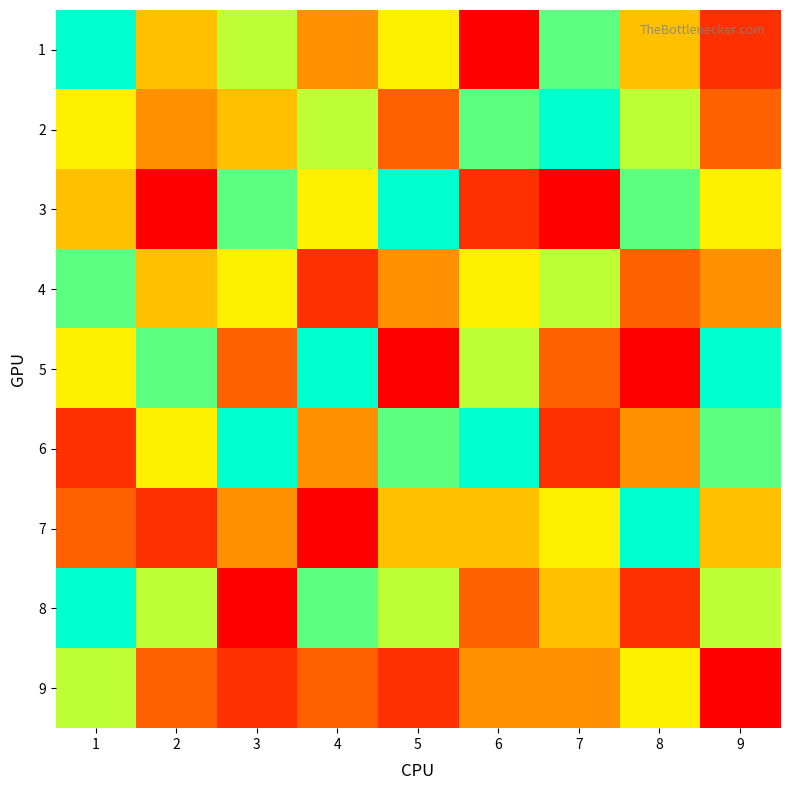

Reading right to left, list all the values displayed in this chart.

1: 9=2	8=5	7=8	6=1	5=6	4=4	3=7	2=5	1=9
2: 9=3	8=7	7=9	6=8	5=3	4=7	3=5	2=4	1=6
3: 9=6	8=8	7=1	6=2	5=9	4=6	3=8	2=1	1=5
4: 9=4	8=3	7=7	6=6	5=4	4=2	3=6	2=5	1=8
5: 9=9	8=1	7=3	6=7	5=1	4=9	3=3	2=8	1=6
6: 9=8	8=4	7=2	6=9	5=8	4=4	3=9	2=6	1=2
7: 9=5	8=9	7=6	6=5	5=5	4=1	3=4	2=2	1=3
8: 9=7	8=2	7=5	6=3	5=7	4=8	3=1	2=7	1=9
9: 9=1	8=6	7=4	6=4	5=2	4=3	3=2	2=3	1=7